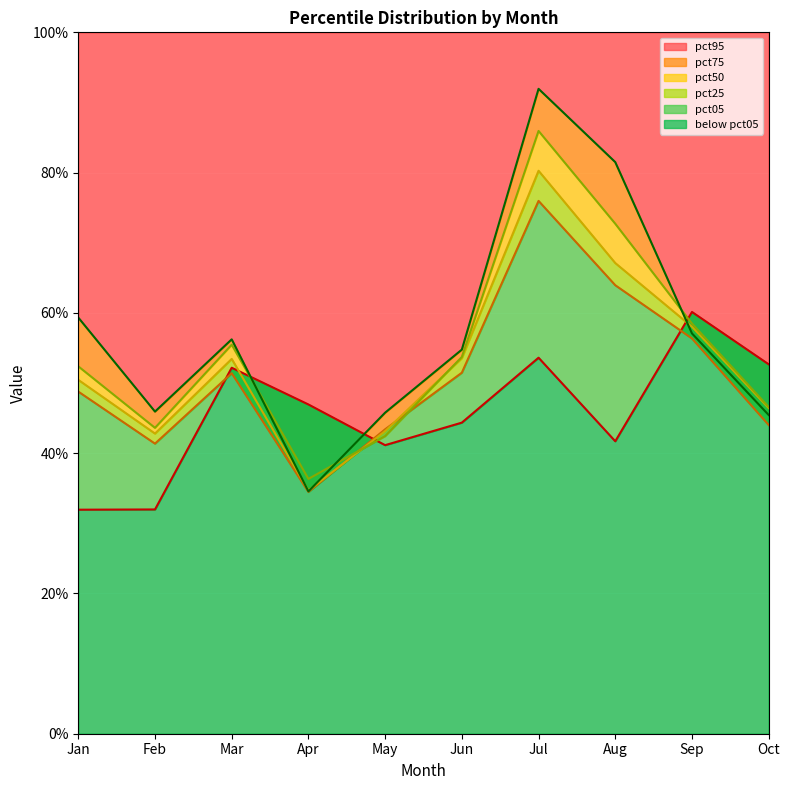

Where do pct95 and pct75 first cross each other?

Mar and Apr